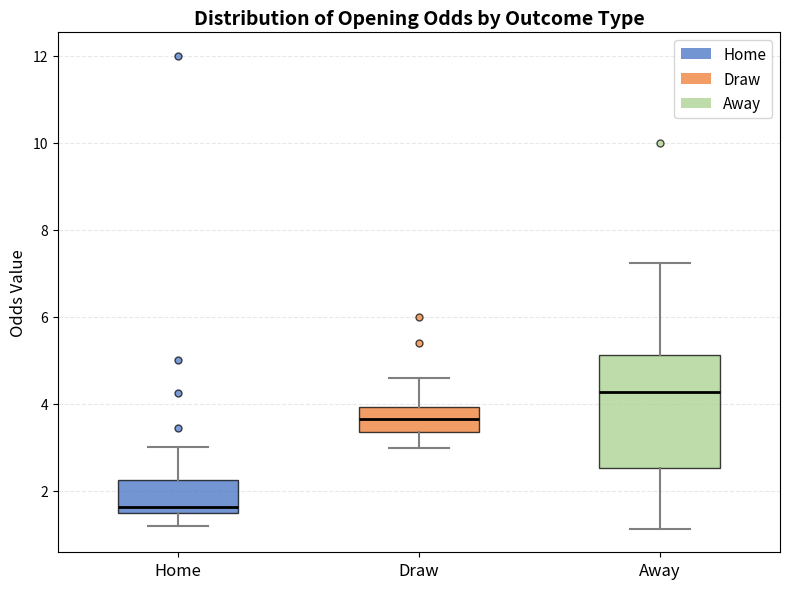

Where does the median line of the box for Draw sit on the y-axis? The values are not printed on the chart, so give them approximately, as read against the axis.

3.6